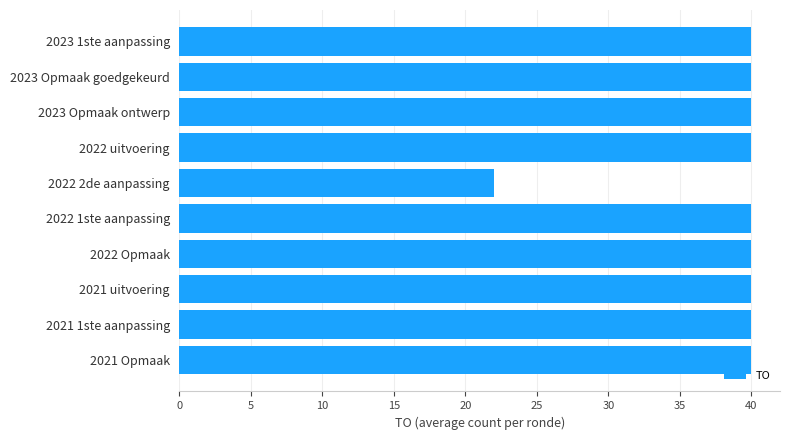

The value at 2021 1ste aanpassing is 40. True or false?

True